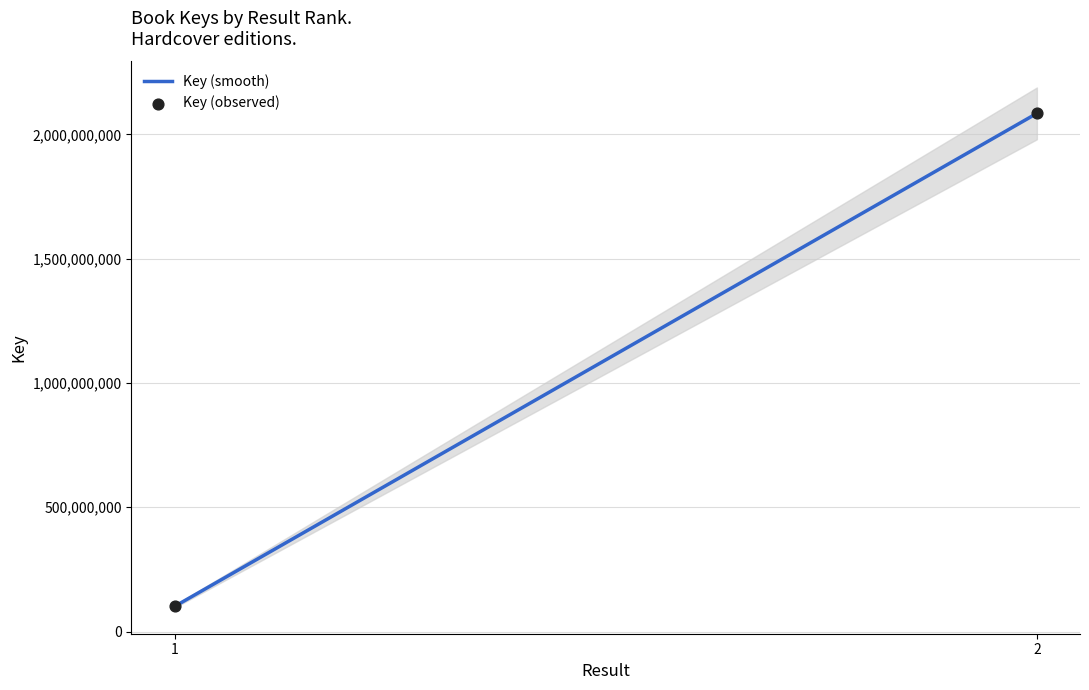

Which has a higher value, 2 or 1?

2